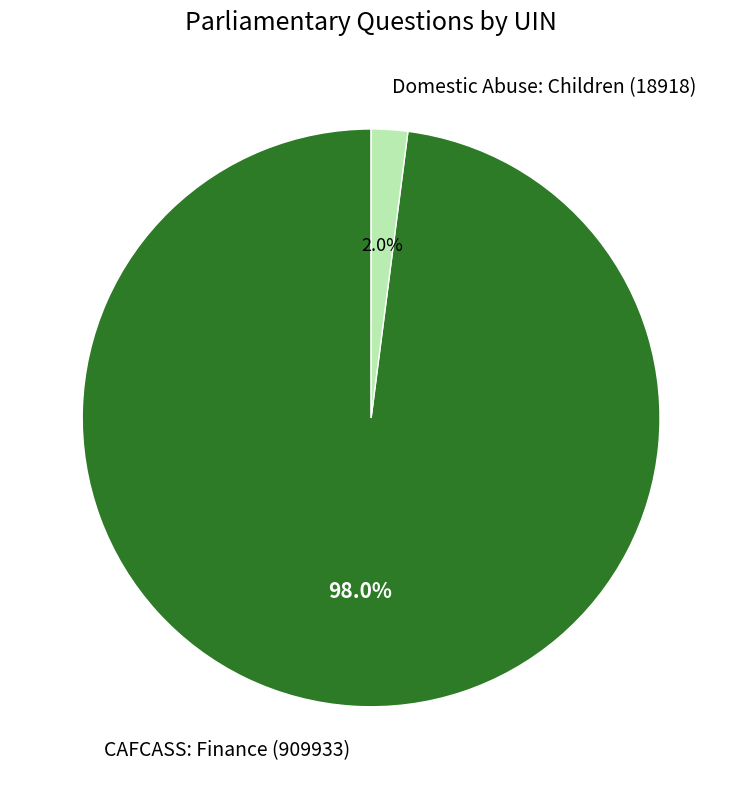

What is the smallest slice in the pie chart?

Domestic Abuse: Children (18918)